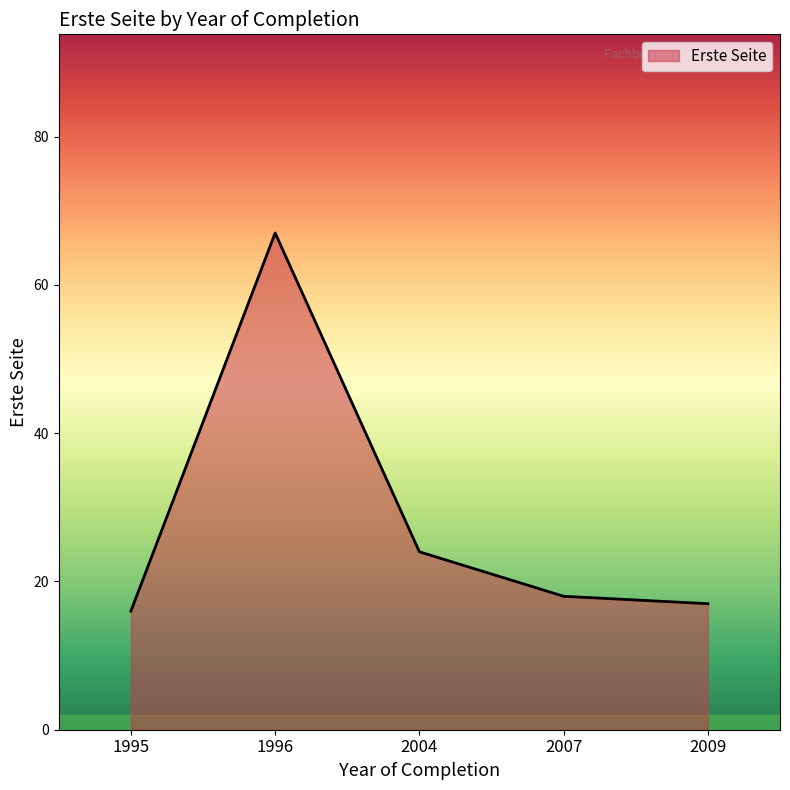

What is the greatest value displayed?

67